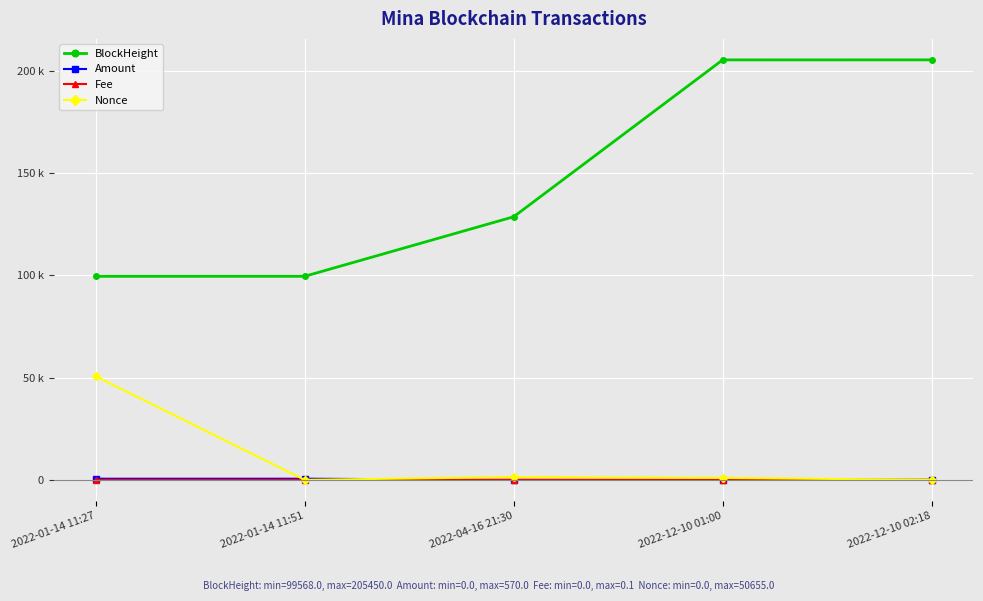

How many values in the Nonce series exceed 958?

2